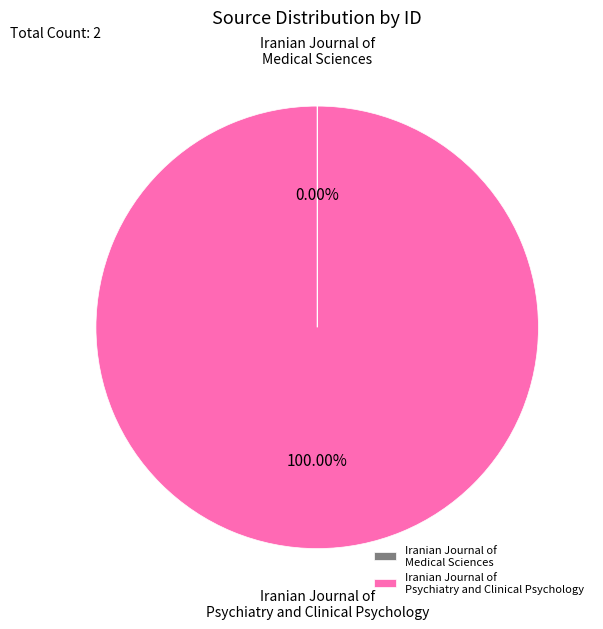

Is there a majority slice in this chart?

Yes